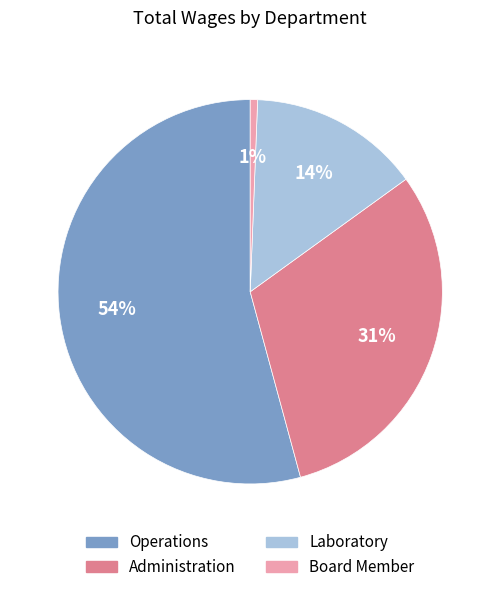

Combined, do Operations and Administration account for over 50%?

Yes